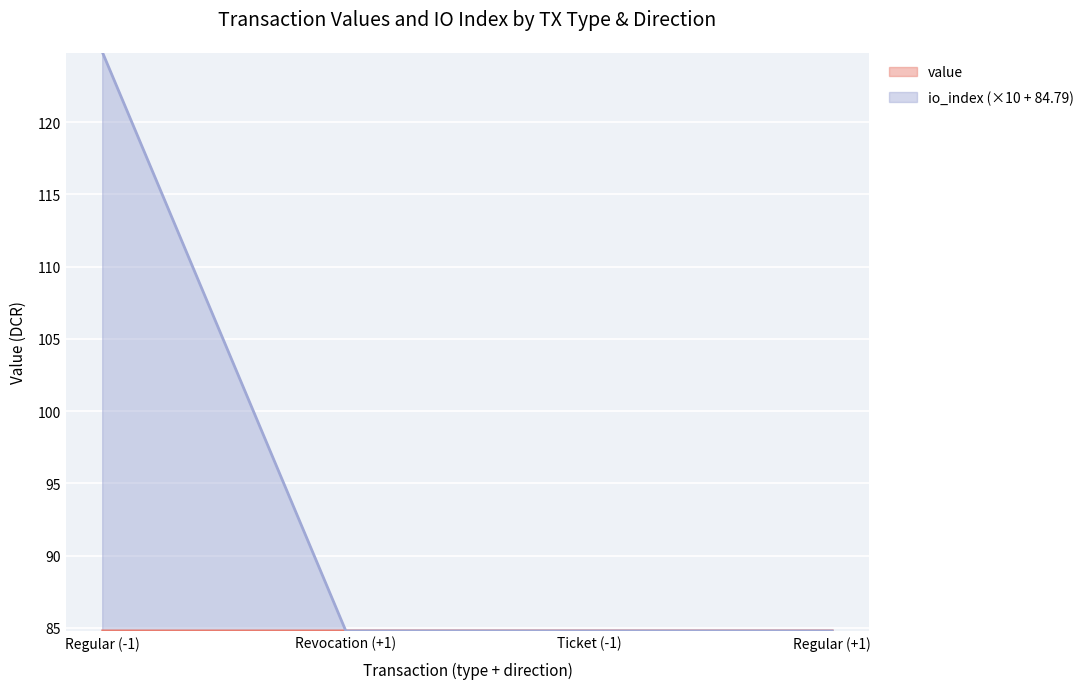

Does the chart display data point markers on the line(s)?

No